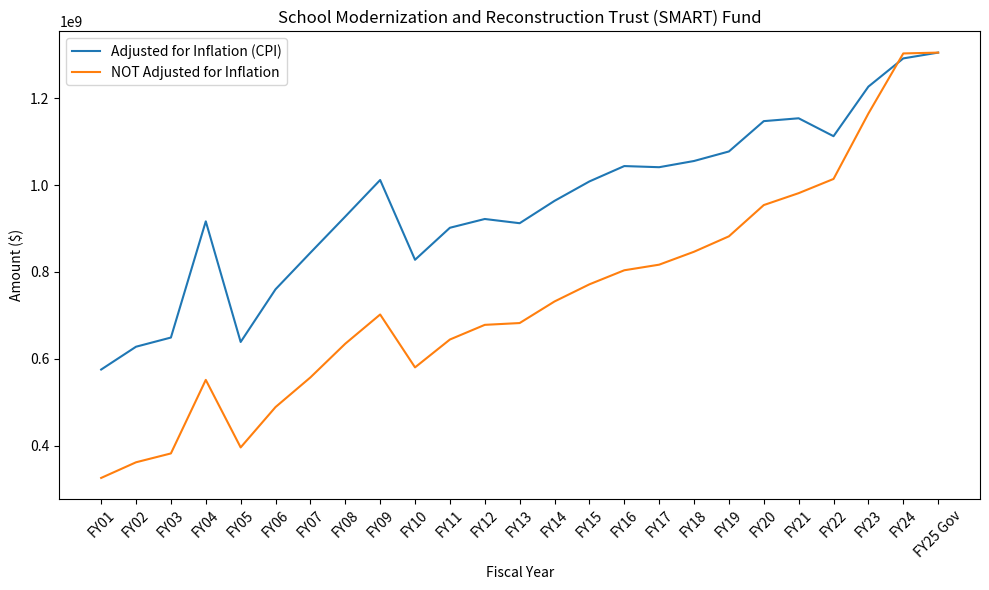

True or false: NOT Adjusted for Inflation and Adjusted for Inflation (CPI) cross at least once.

True